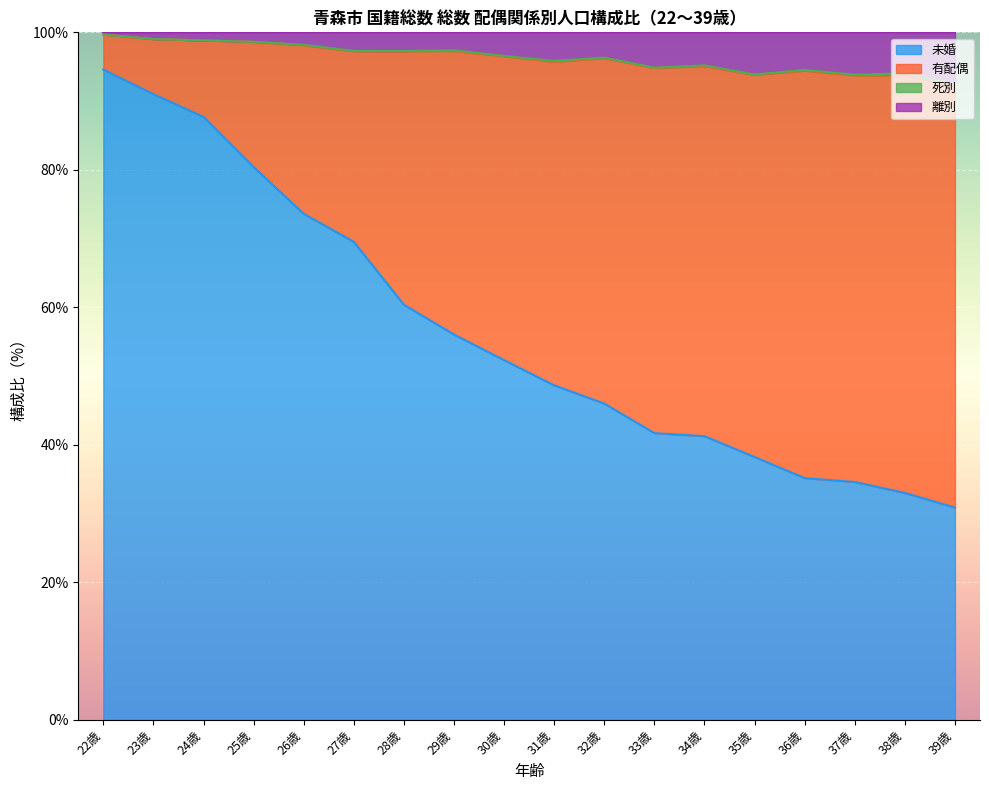

At which label does 未婚 reach its peak?

22歳